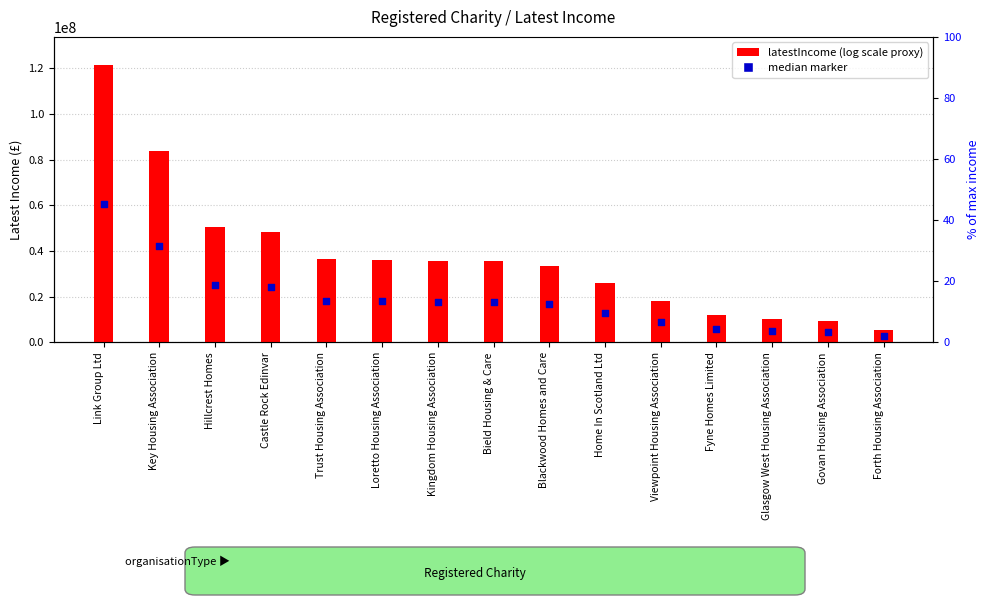

At which category is the sum across all series the highest?

Link Group Ltd